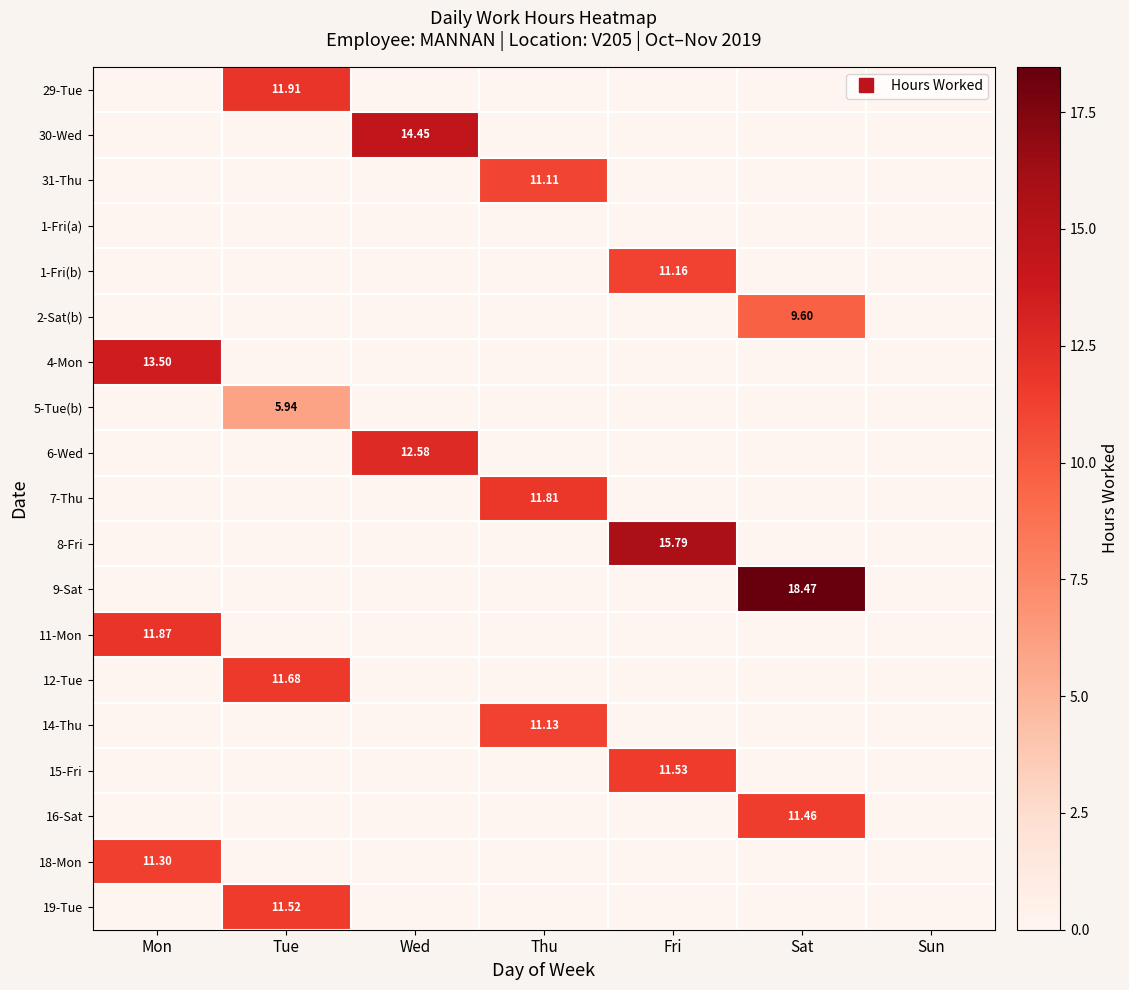

Which has a higher value, Sun or Tue?

Tue